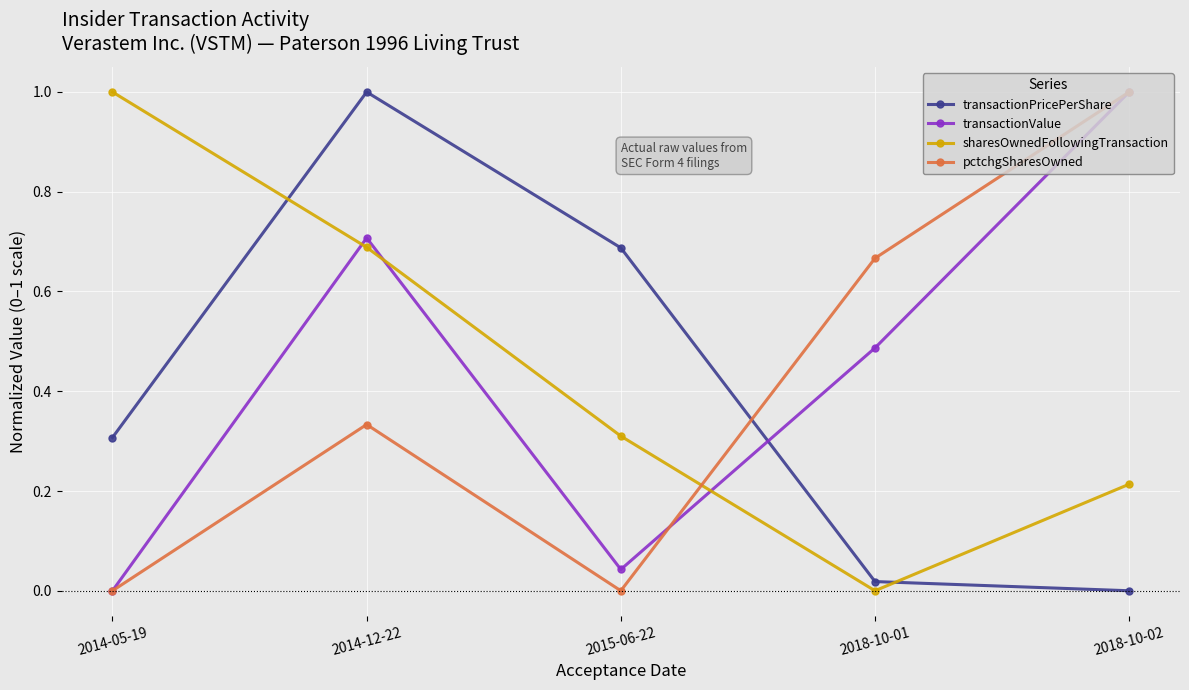

What is the label of the 5th point from the left?

2018-10-02